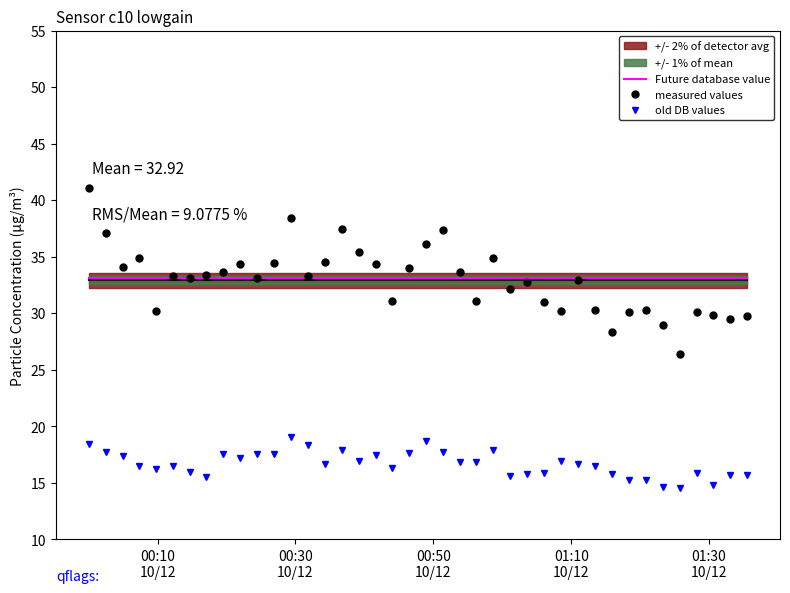

True or false: old DB values and Future database value cross at least once.

False